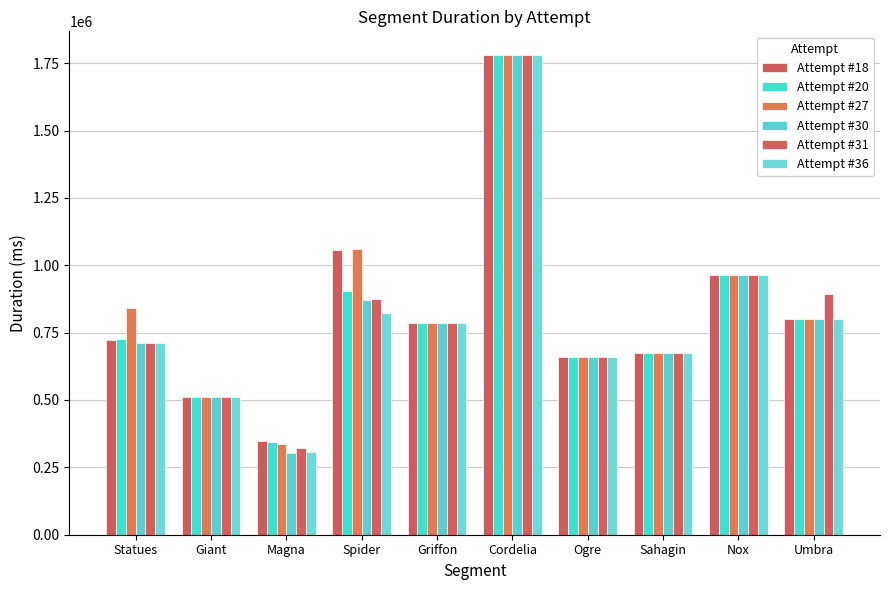

Which series has the largest total across all categories?

Attempt #27